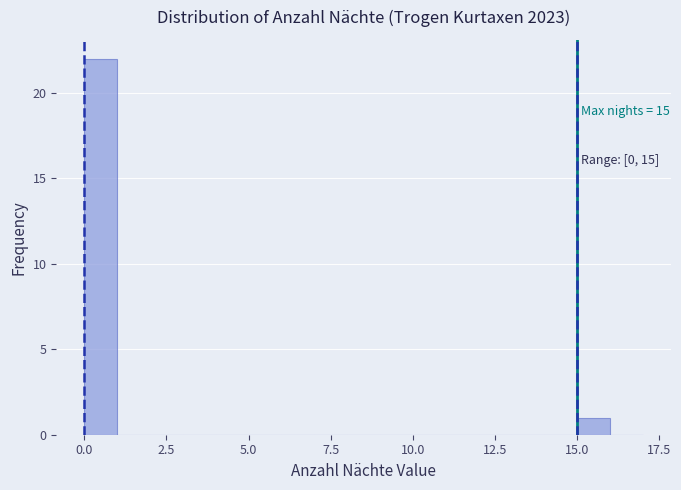

Around what value on the x-axis is the tallest bar? Give the approximate position of its centre, as read against the axis.

0.5